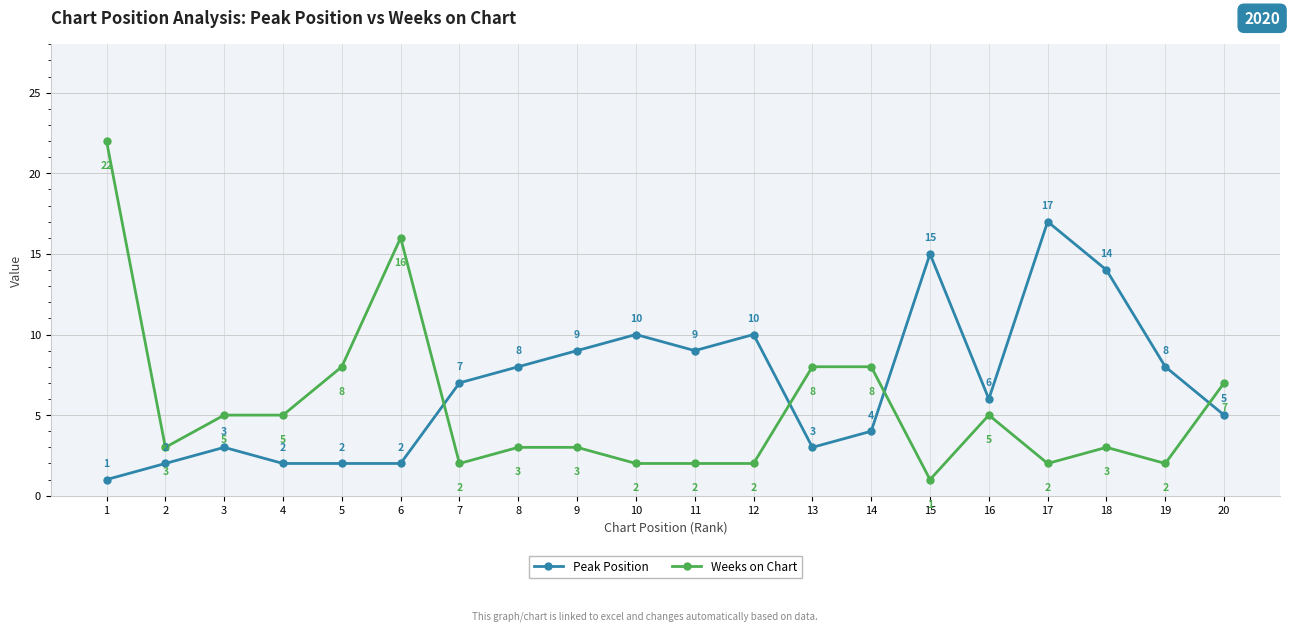

In Peak Position, how many points are higher than both neighbors (excluding endpoints)?

5